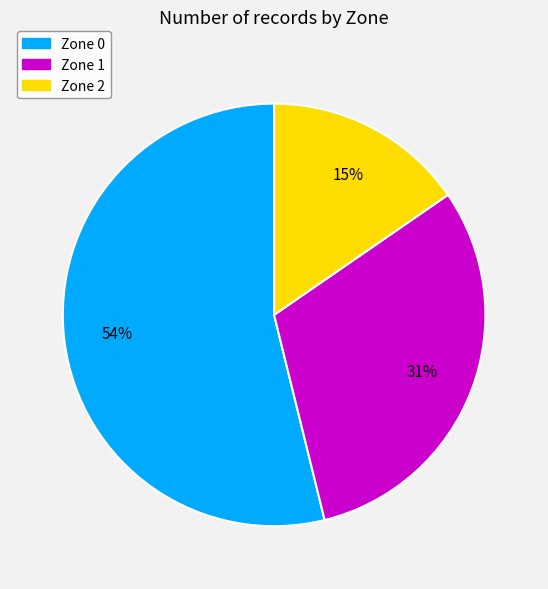

Combined, do Zone 1 and Zone 0 account for over 50%?

Yes